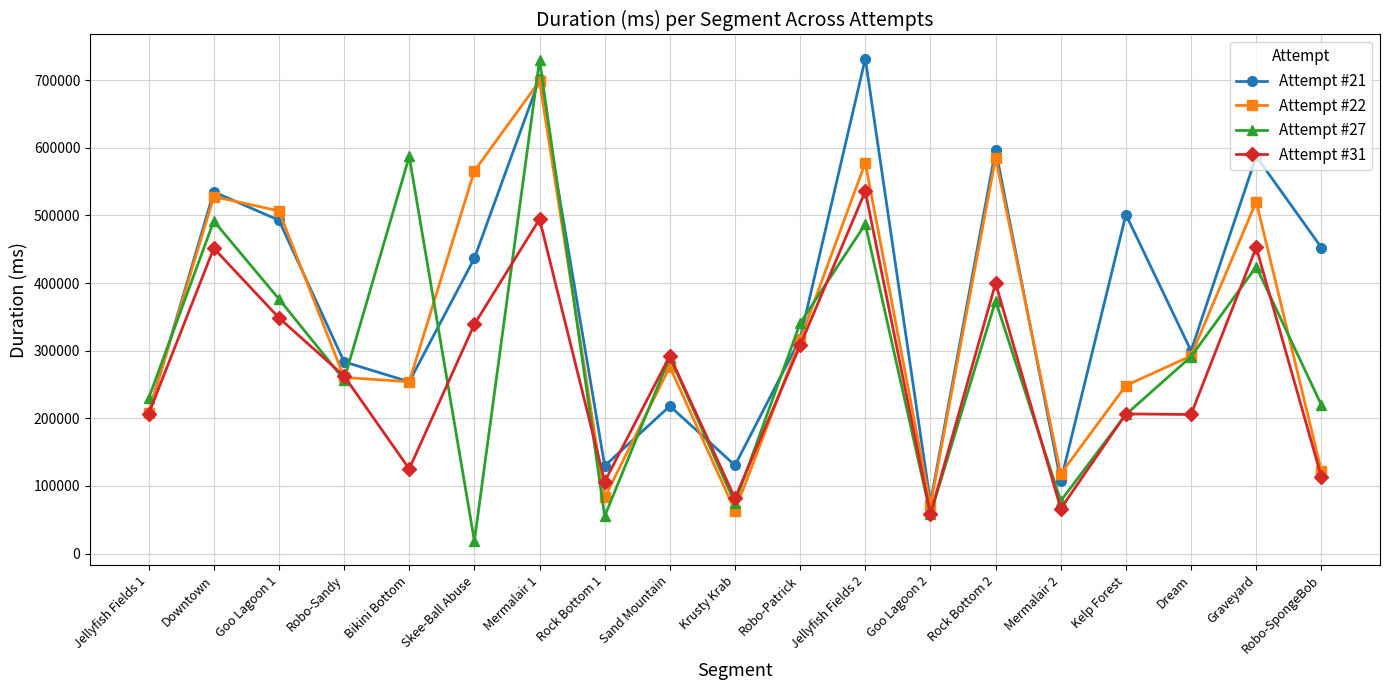

Is the value of Attempt #27 at Rock Bottom 2 greater than the value of Attempt #31 at Goo Lagoon 2?

Yes